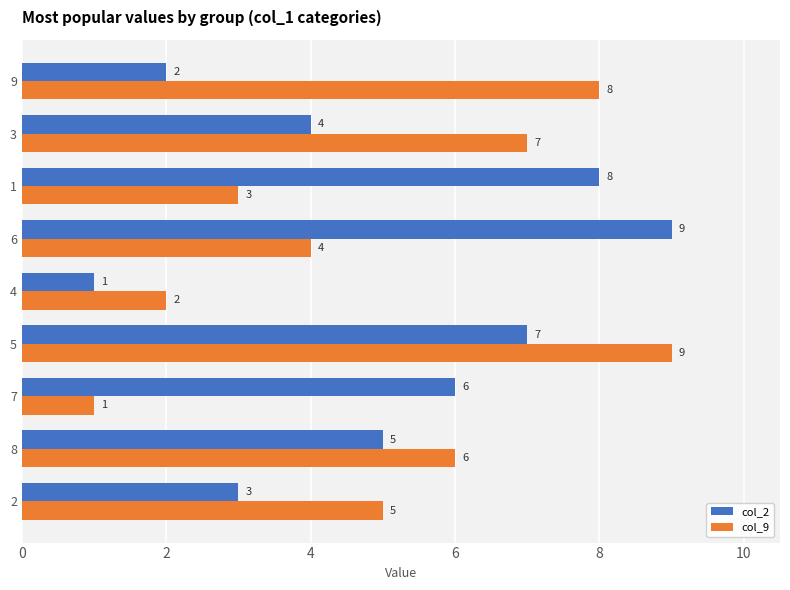

Rank the categories by col_9 value from highest to lowest.

5, 9, 3, 8, 2, 6, 1, 4, 7